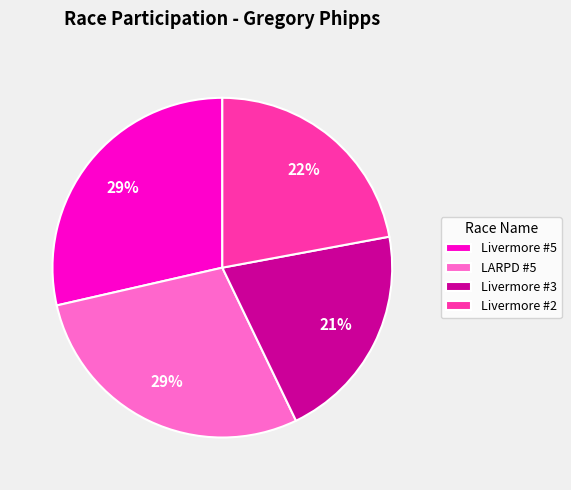

True or false: LARPD #5 accounts for 16% of the total.

False